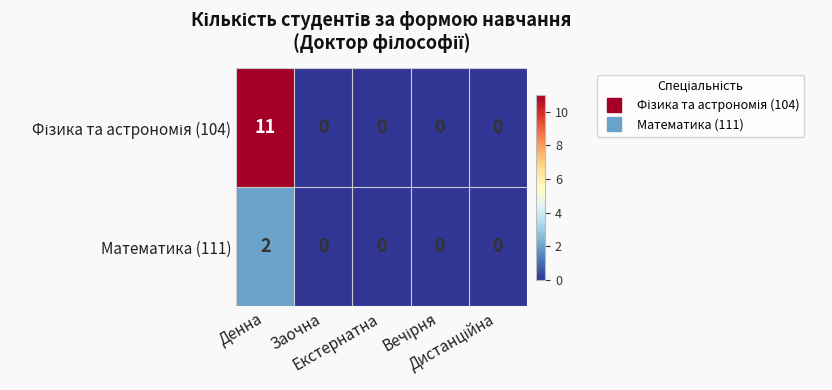

How many categories are shown in the chart?

5